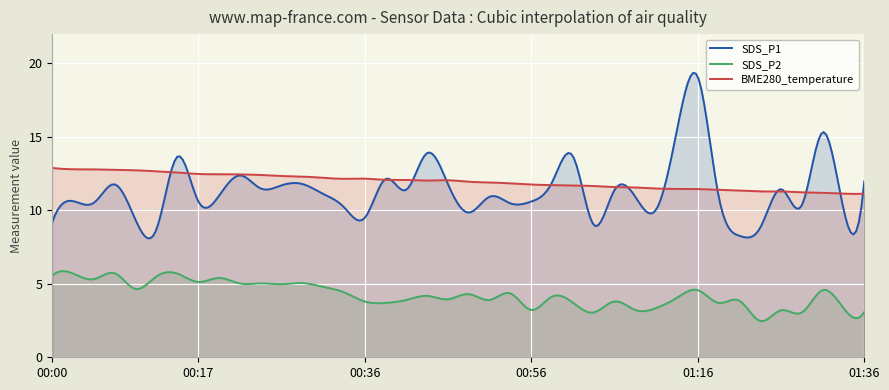

What position from the right is 00:22?

31